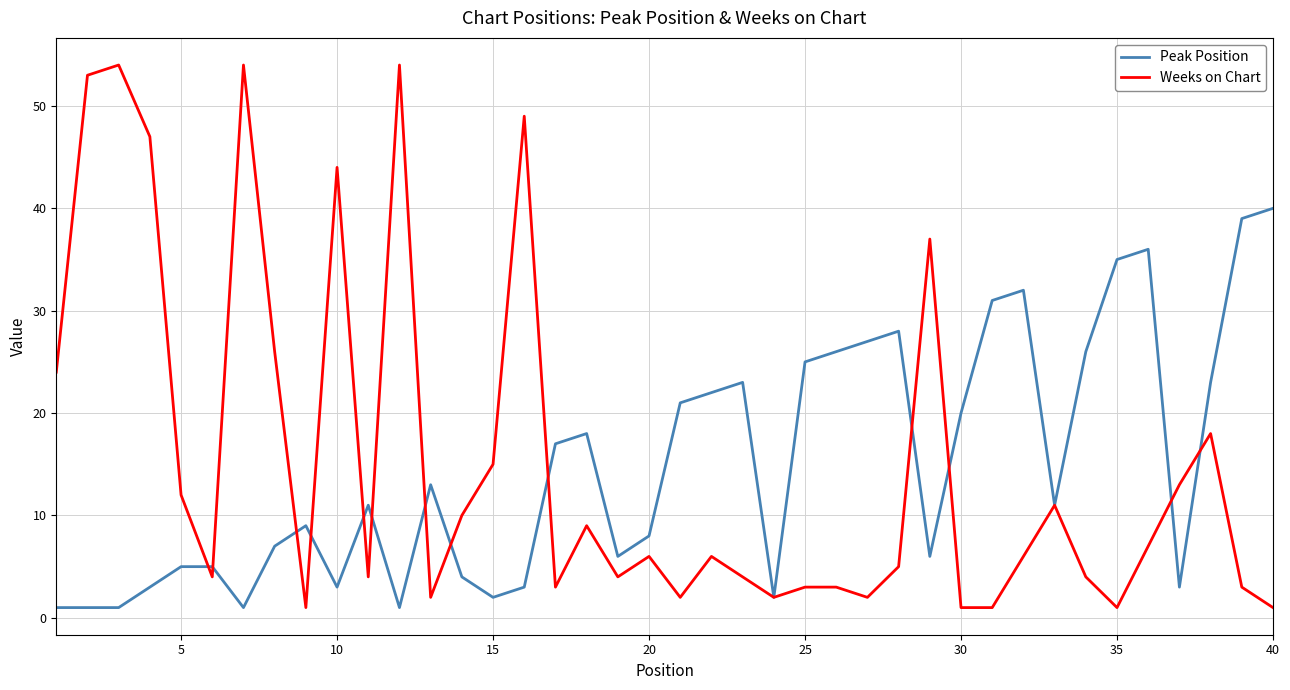

Which series has the widest spread of values?

Weeks on Chart